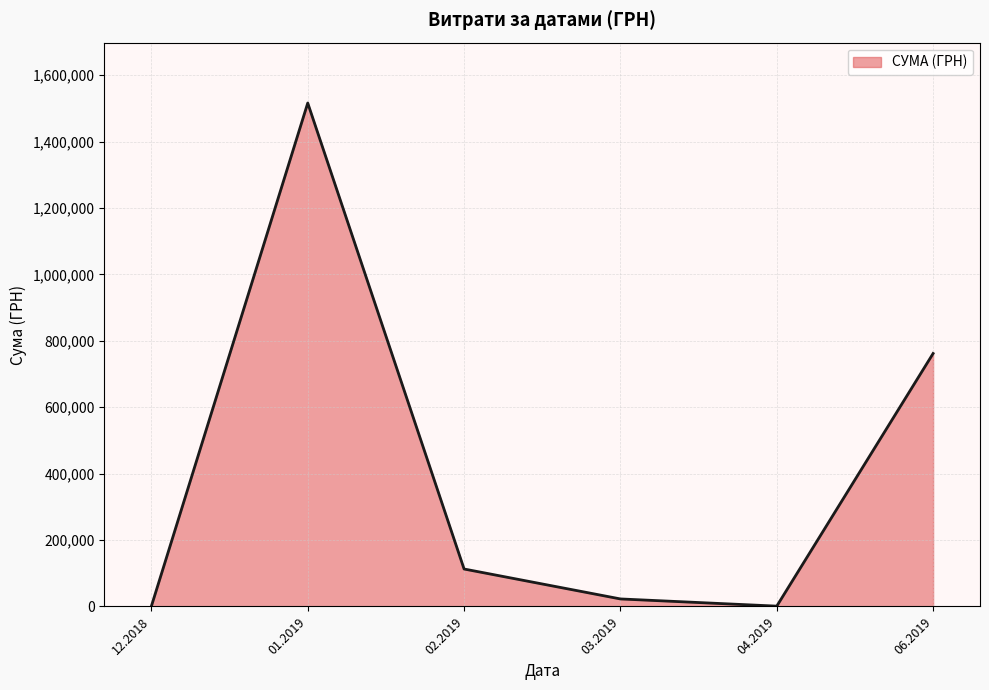

What is the difference between the maximum and second lowest values?

1514952.4